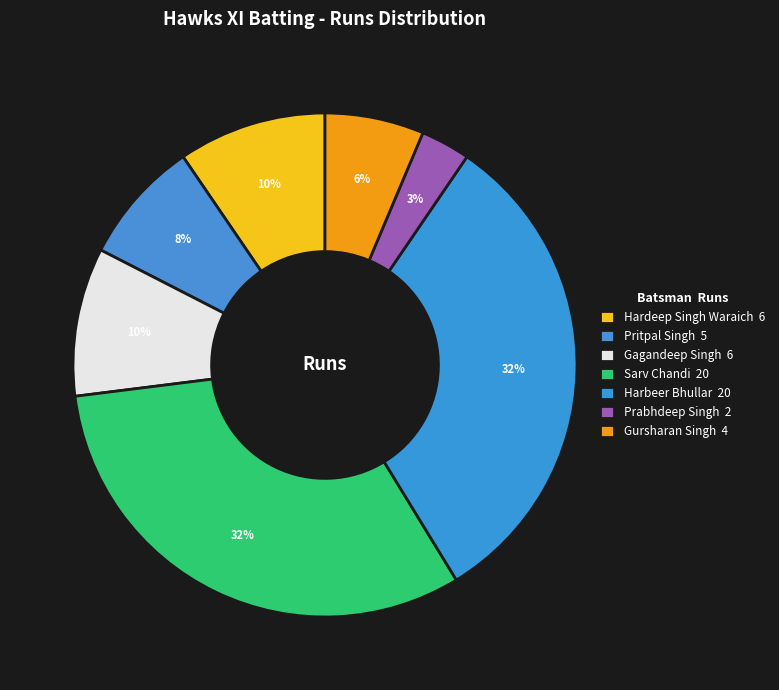

How many slices are in this pie chart?

7